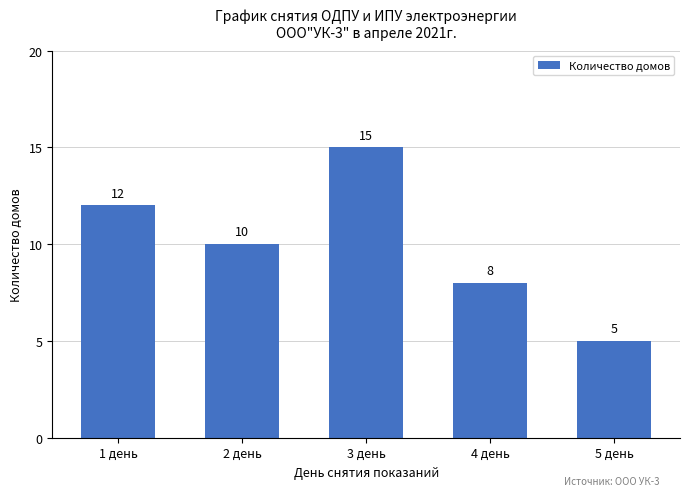

The chart shows a value of 3 at 5 день. True or false?

False